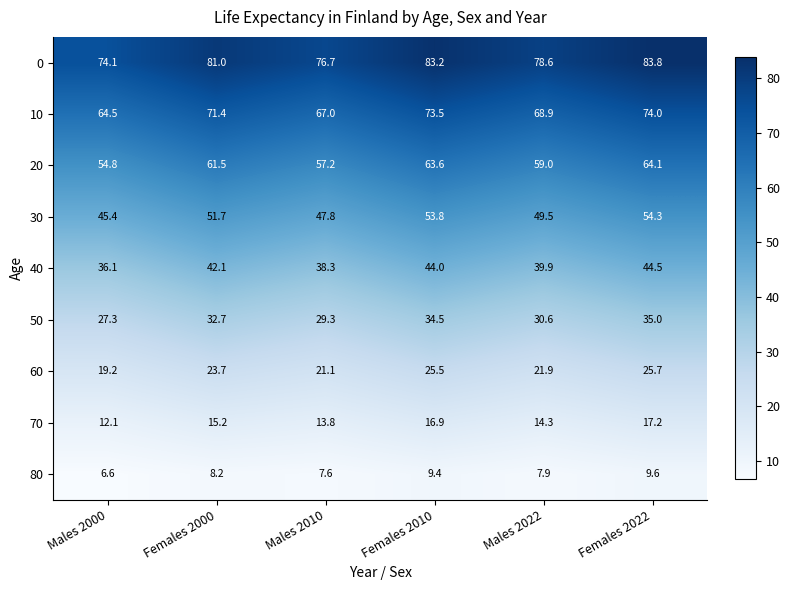

How many distinct data groups are displayed?

9